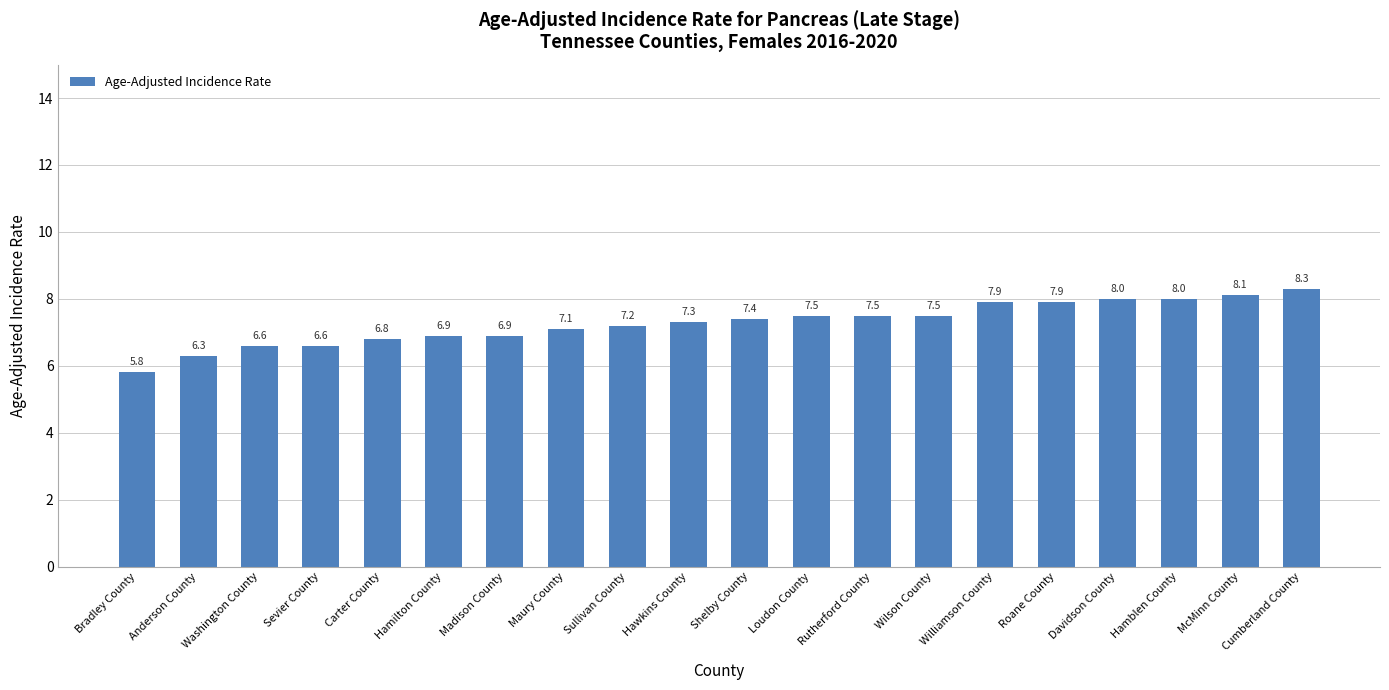

What is the label of the 14th bar from the right?

Madison County